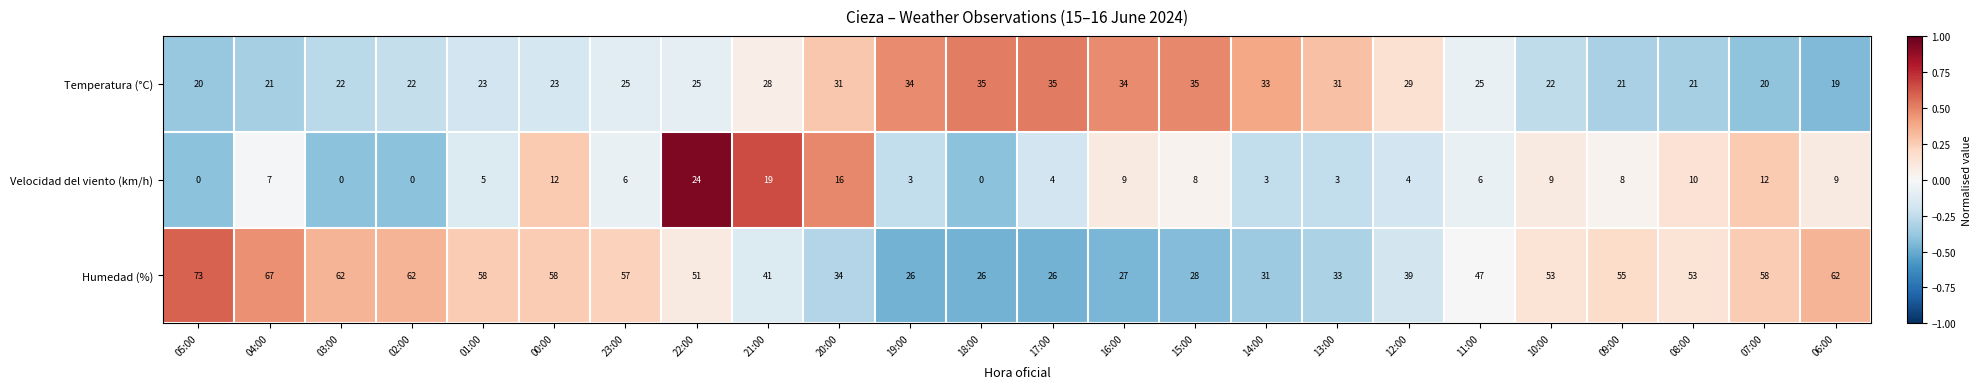

Is the value of Temperatura (°C) at 08:00 greater than the value of Humedad (%) at 10:00?

No